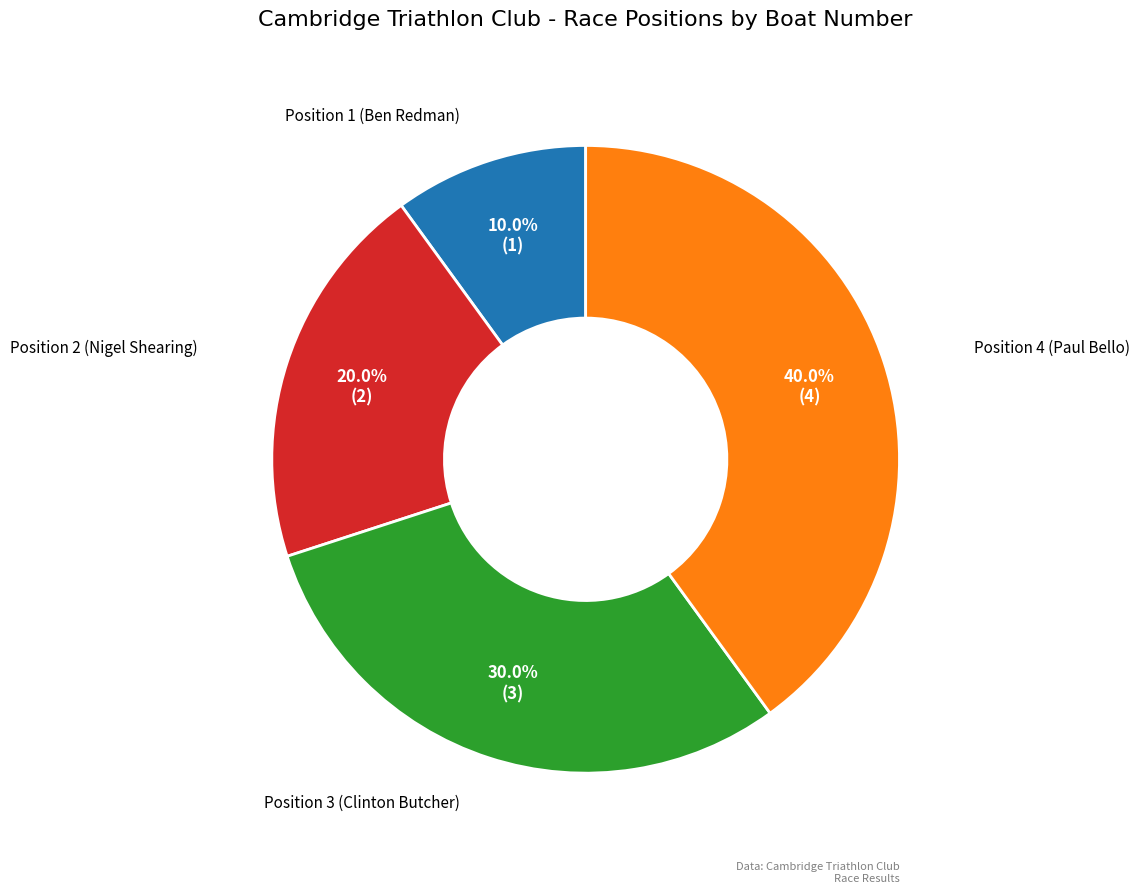

Is there a majority slice in this chart?

No